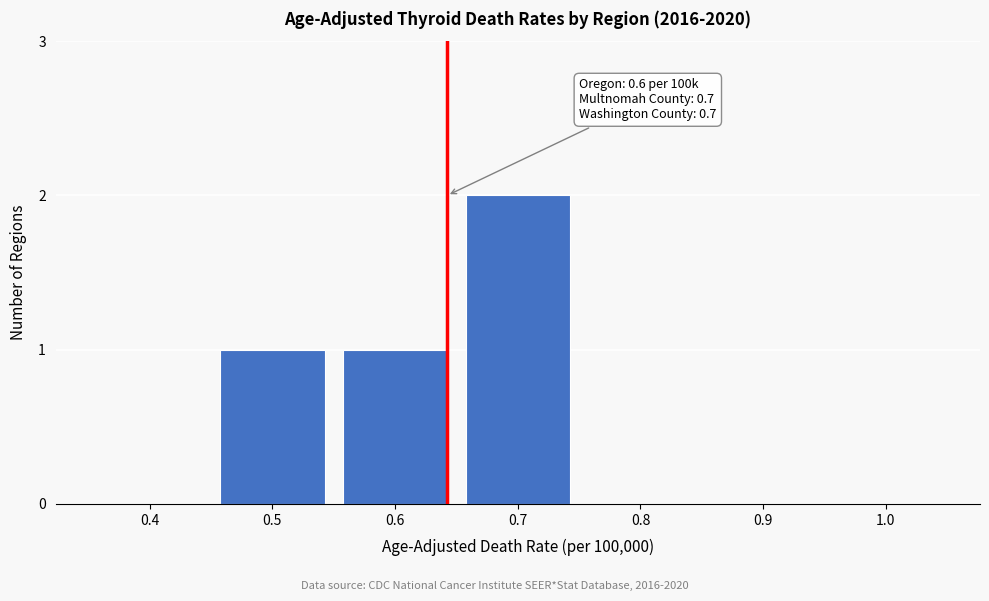

Reading left to right, extract all data points from this chart.

0.4=0	0.5=1	0.6=1	0.7=2	0.8=0	0.9=0	1.0=0